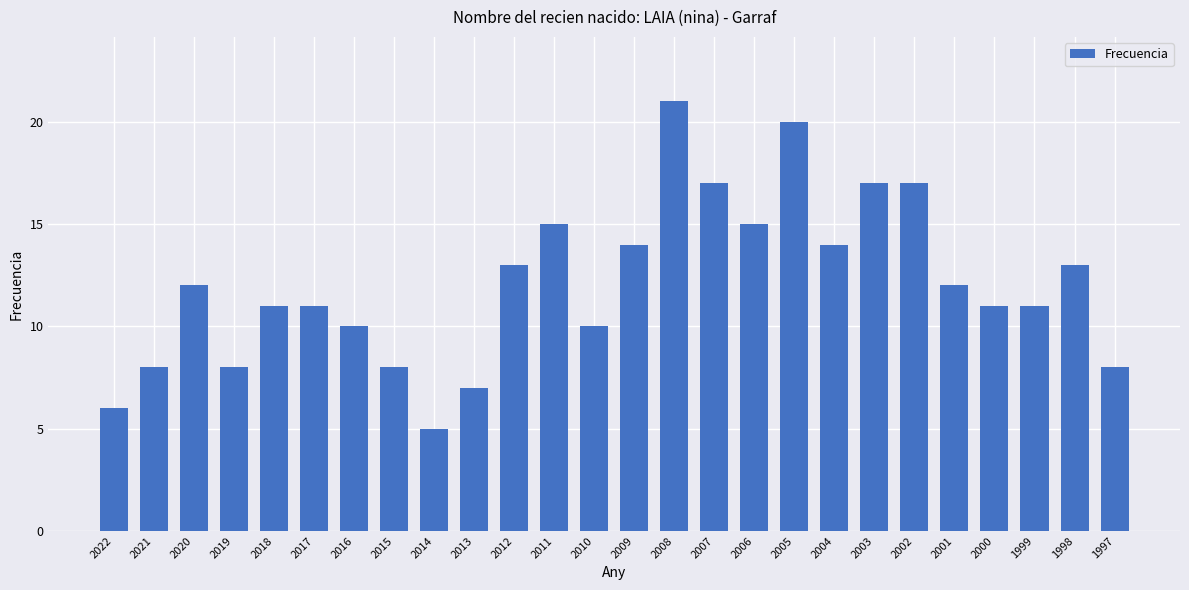

Which has a higher value, 2002 or 2010?

2002